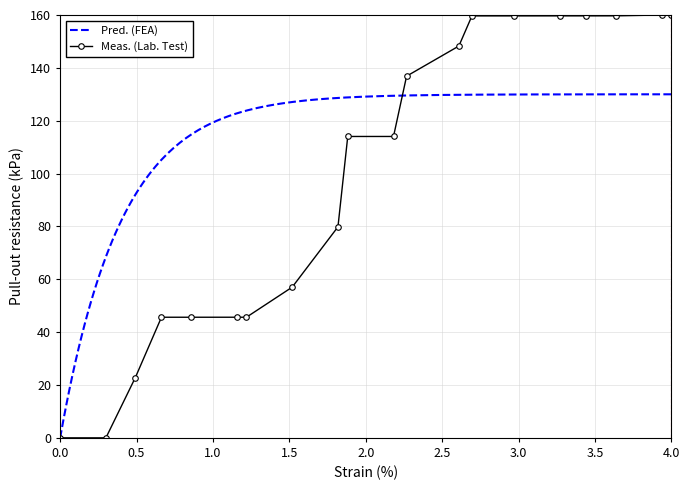

What is the highest value of the Meas. (Lab. Test) series?

160.0